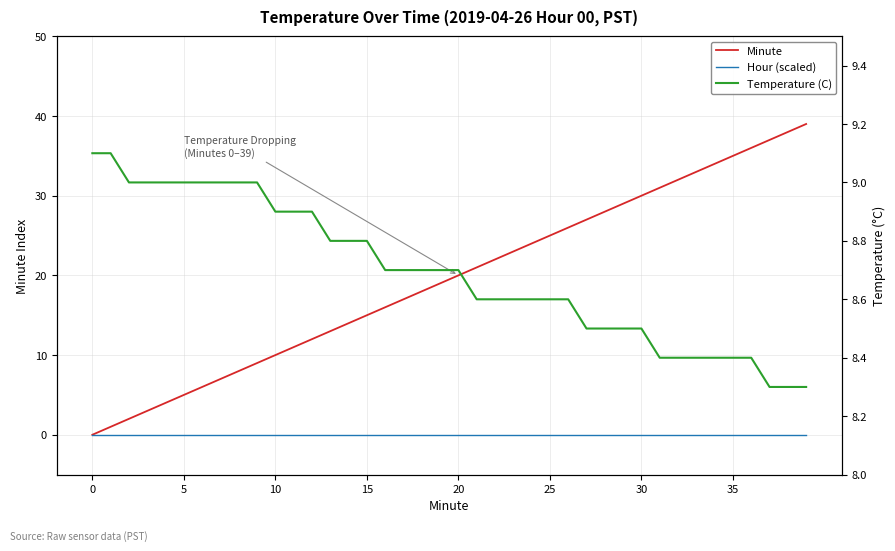

Which series has the largest range (max minus min)?

Minute